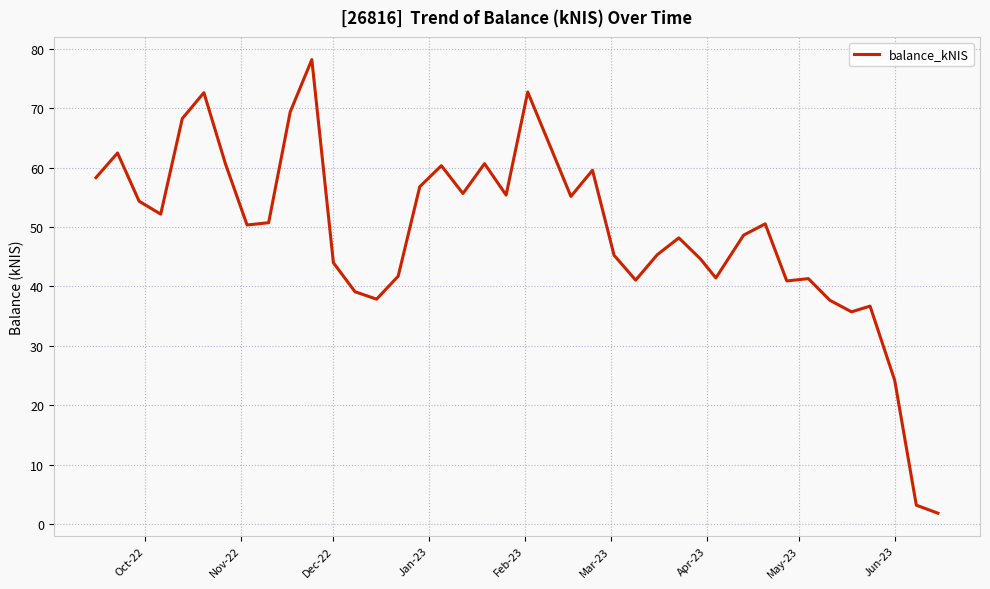

What is the maximum value shown in the chart?

78.1